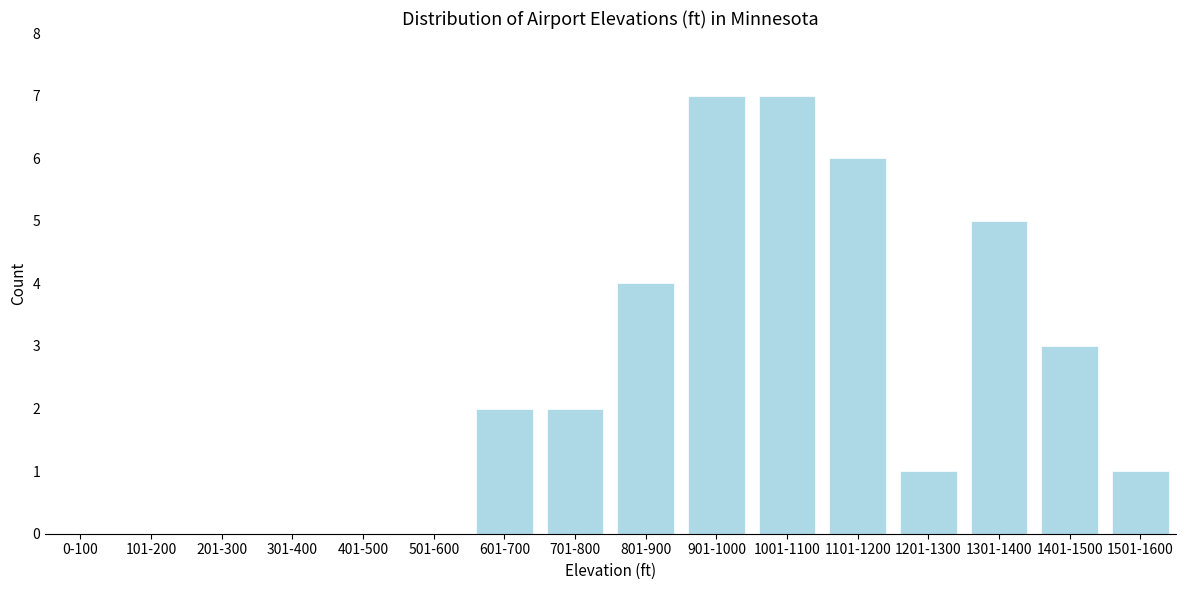

Reading left to right, what are all the values shown in this chart?

0-100=0	101-200=0	201-300=0	301-400=0	401-500=0	501-600=0	601-700=2	701-800=2	801-900=4	901-1000=7	1001-1100=7	1101-1200=6	1201-1300=1	1301-1400=5	1401-1500=3	1501-1600=1